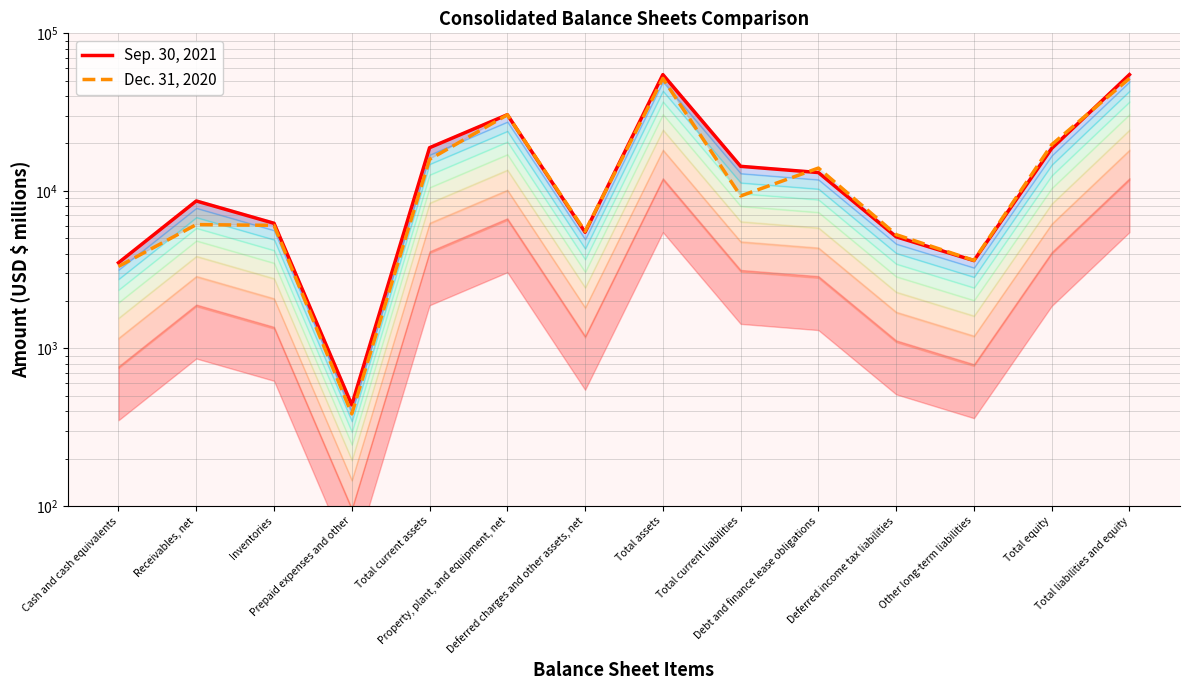

Which series has the widest spread of values?

Sep. 30, 2021